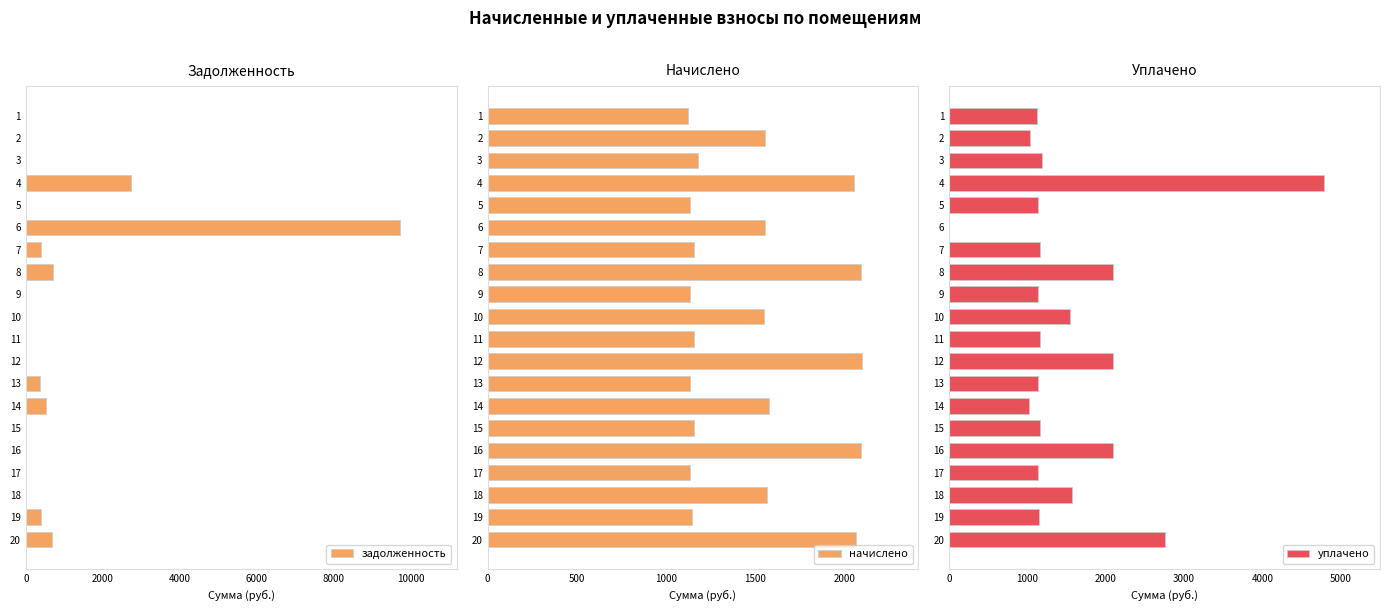

How many data points in уплачено are above 1157?

11